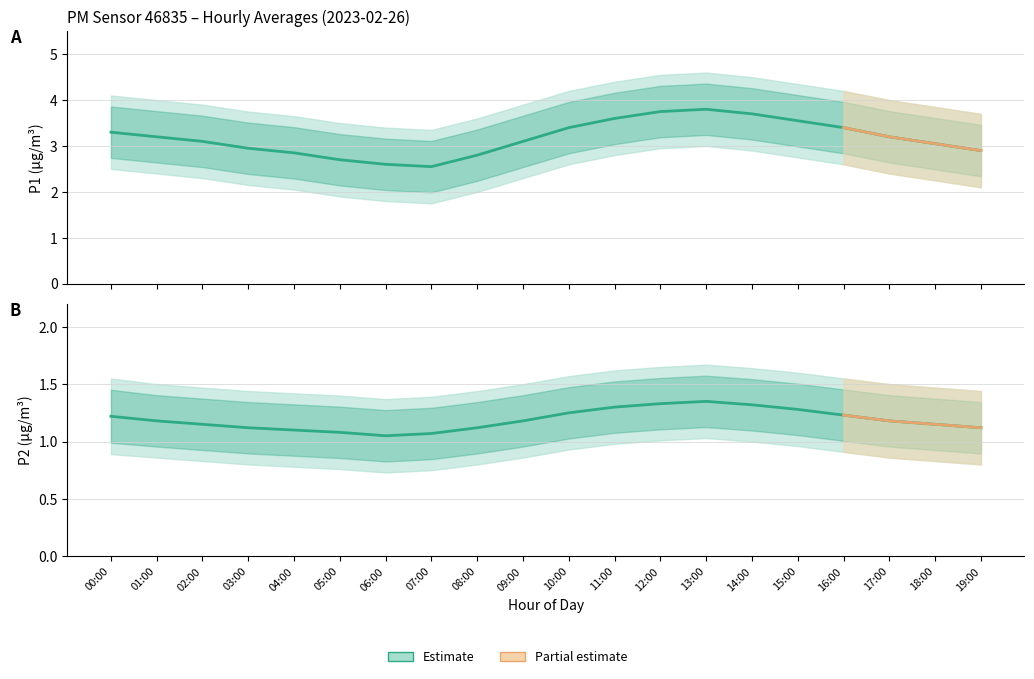

At which label is P1 closest to 3?

03:00